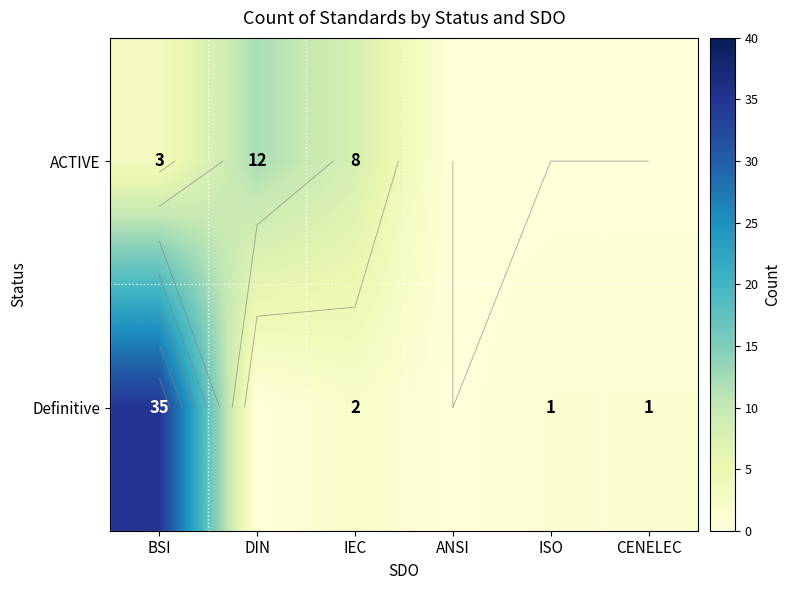

Between DIN and CENELEC, which is larger?

DIN